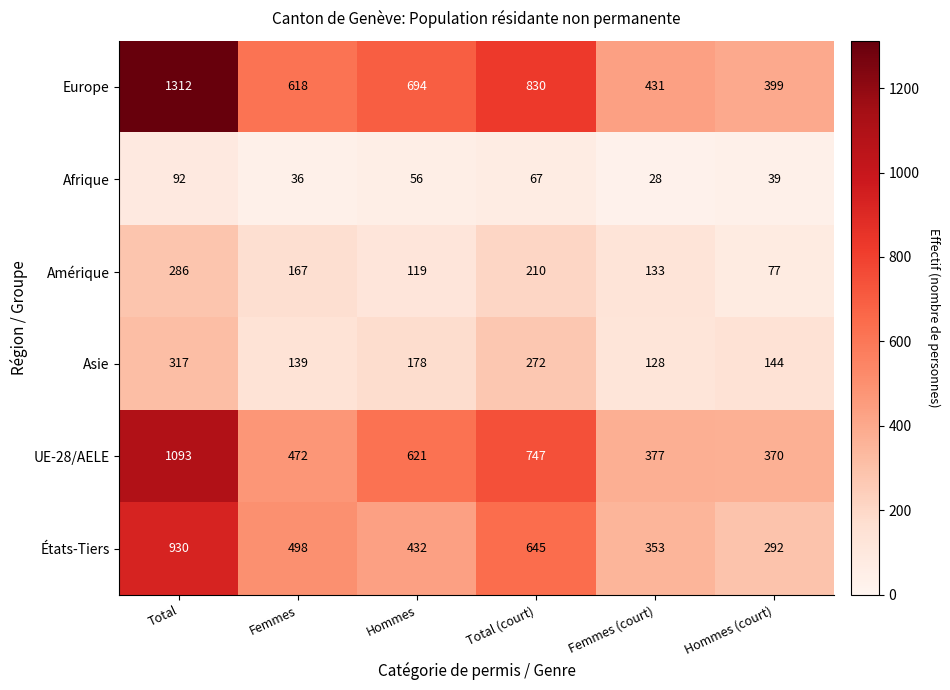

What is the difference between the UE-28/AELE values at Femmes and Hommes?

149